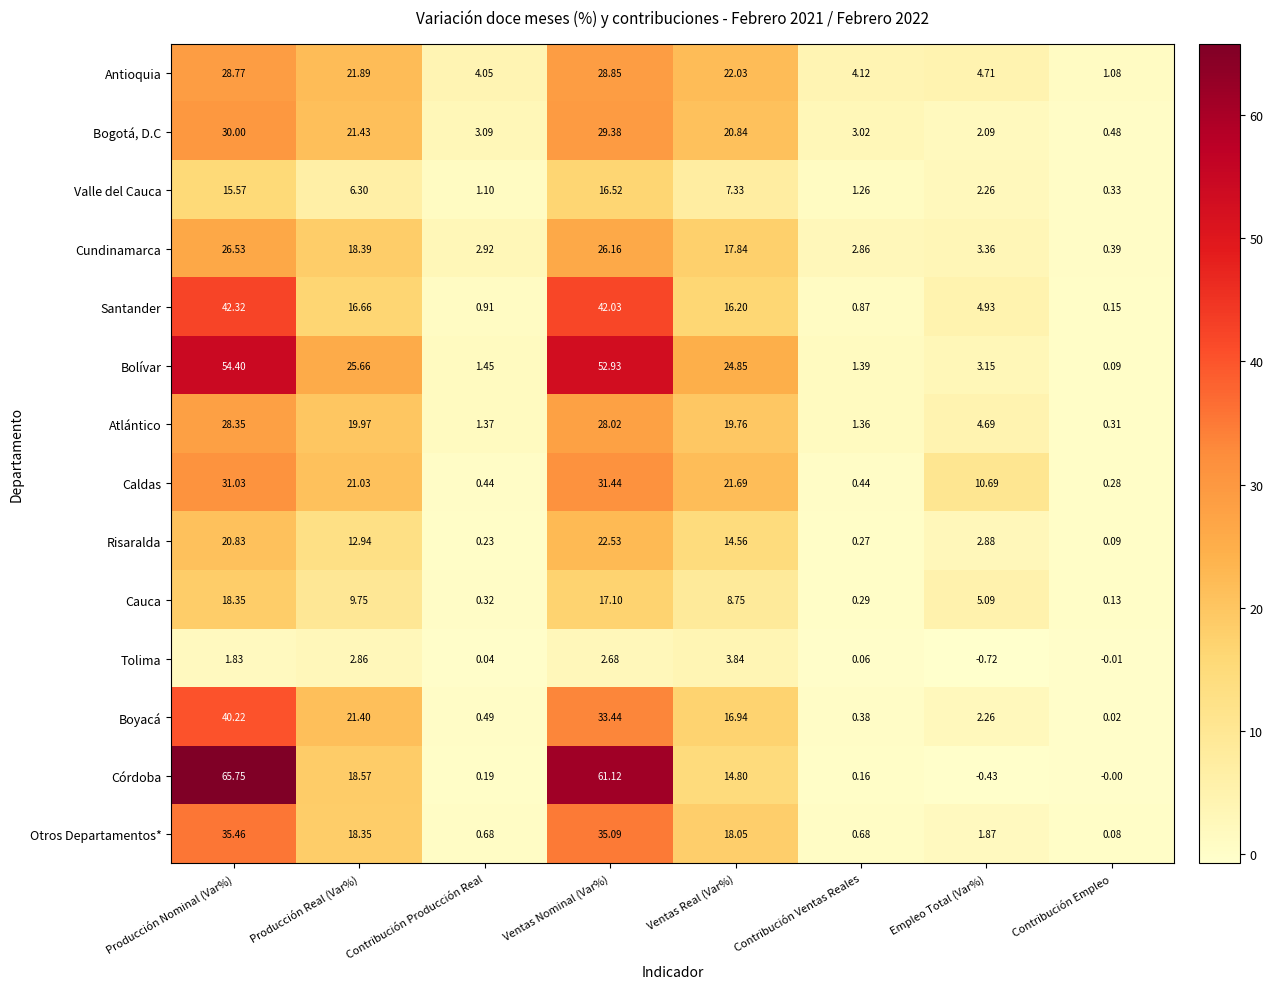

At how many categories does at least one series exceed 38?

2